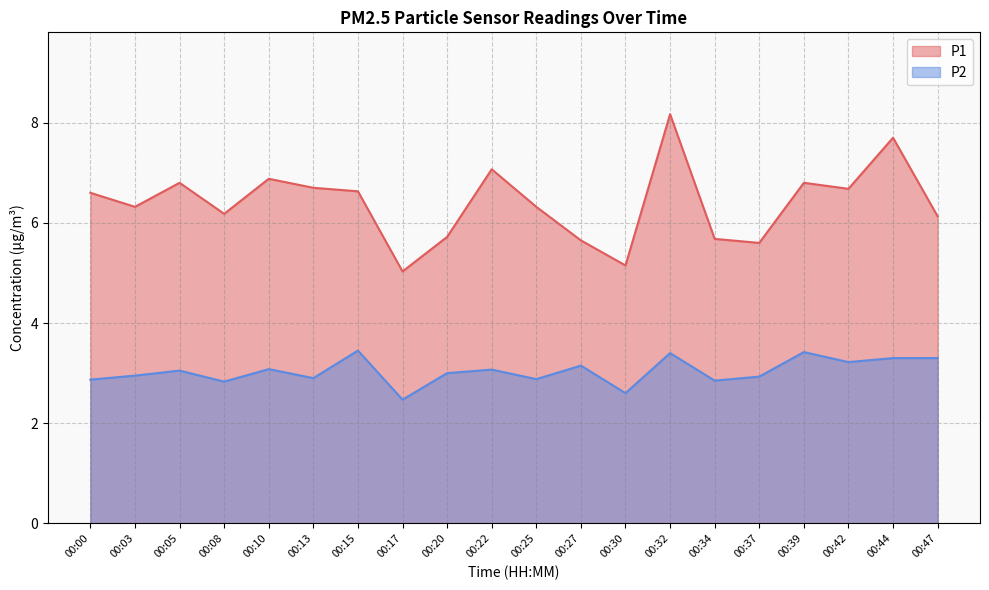

What is the difference between the P1 values at 00:10 and 00:27?

1.2